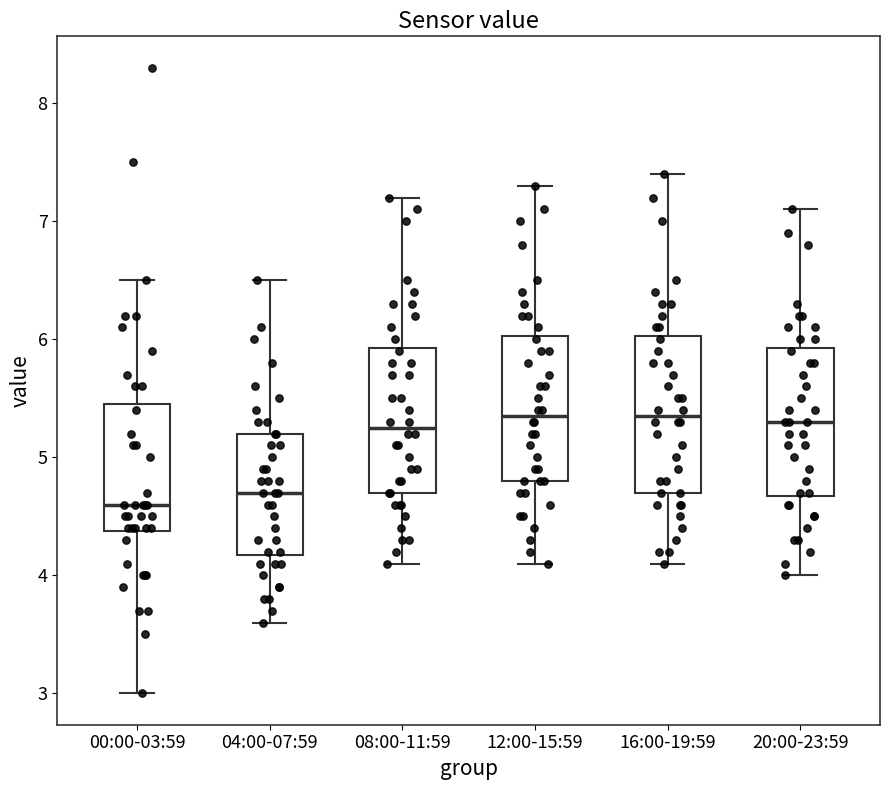

Reading left to right, transcribe this box plot: for each box, give where its median line is, the range the box spans, and where its two whiskers end, as read against the y-axis. The values are not printed on the chart, so give them approximately, as read against the axis.

00:00-03:59: median 4.6, box 4.4 to 5.5, whiskers 3.0 to 6.5
04:00-07:59: median 4.7, box 4.2 to 5.2, whiskers 3.6 to 6.5
08:00-11:59: median 5.3, box 4.7 to 5.9, whiskers 4.1 to 7.2
12:00-15:59: median 5.4, box 4.8 to 6.0, whiskers 4.1 to 7.3
16:00-19:59: median 5.4, box 4.7 to 6.0, whiskers 4.1 to 7.4
20:00-23:59: median 5.3, box 4.7 to 5.9, whiskers 4.0 to 7.1